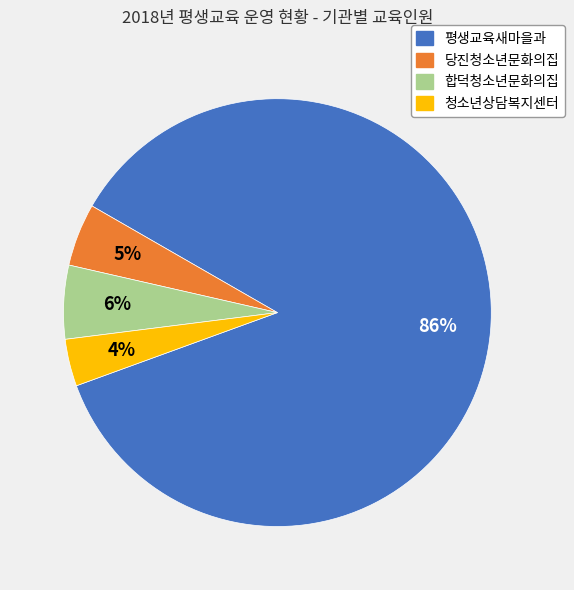

Combined, do 평생교육새마을과 and 합덕청소년문화의집 account for over 50%?

Yes